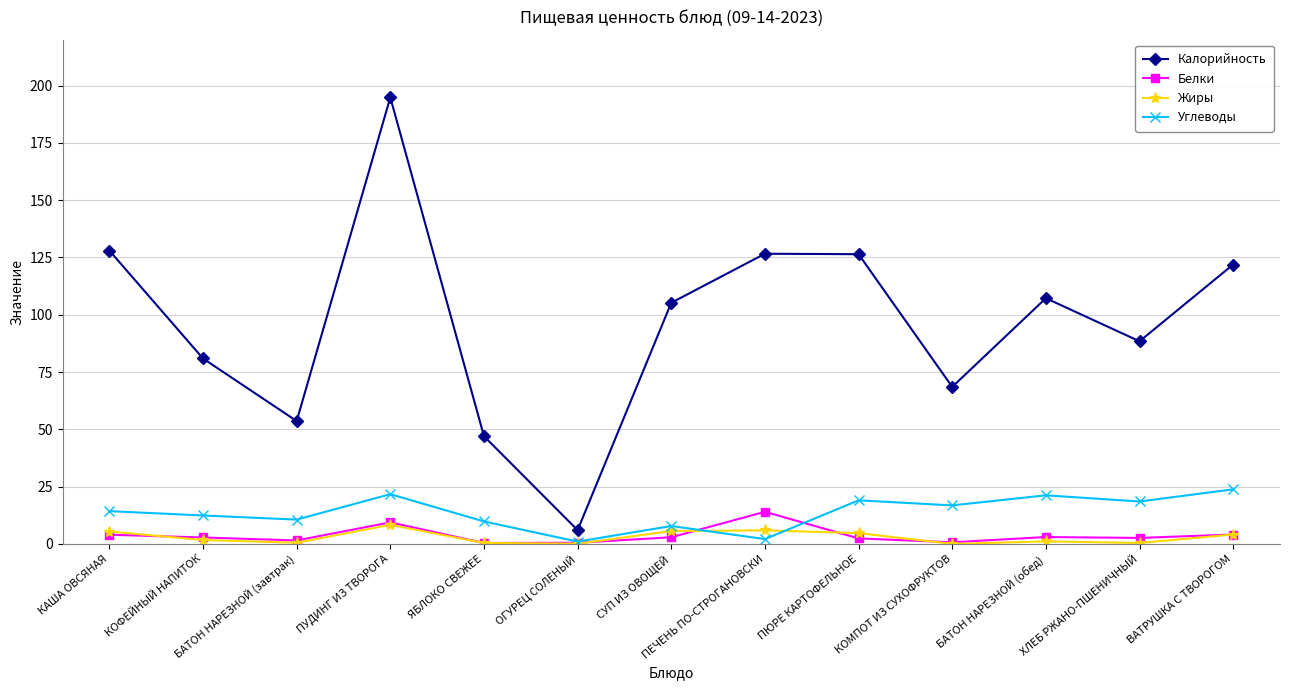

True or false: Калорийность and Белки cross at least once.

False